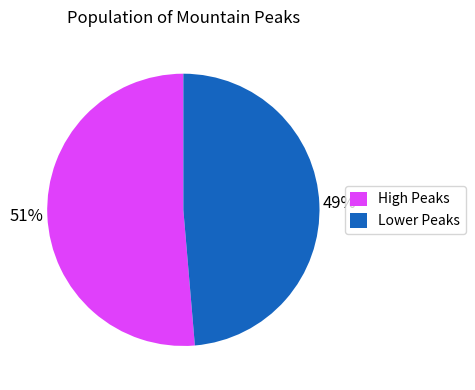

To the nearest percent, what is the combined percentage of Lower Peaks and High Peaks?

100%